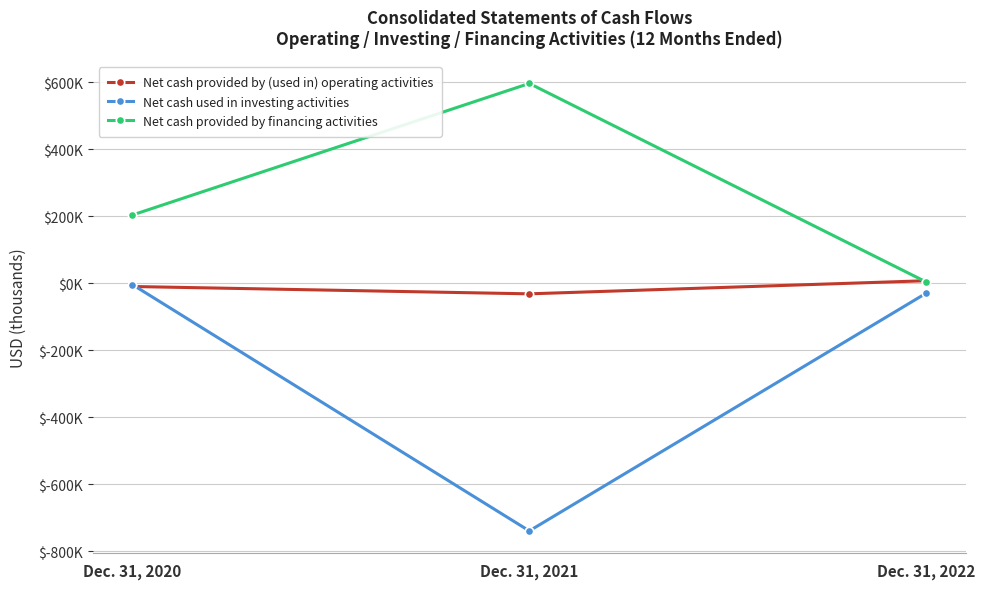

What are all the series names shown in the legend?

Net cash provided by (used in) operating activities, Net cash used in investing activities, Net cash provided by financing activities